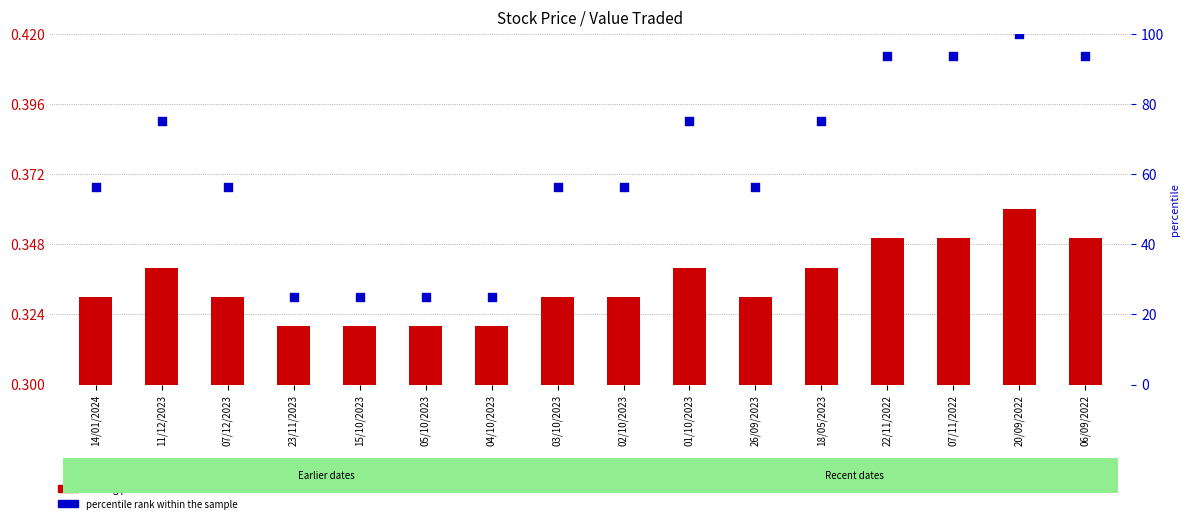

What is the total value across all series at 05/10/2023?

25.3